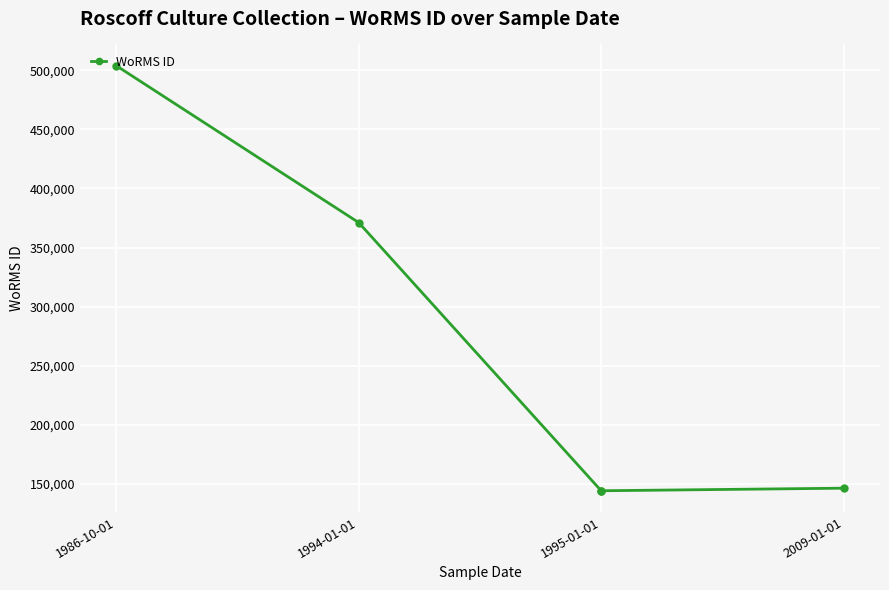

What is the difference between the maximum and minimum values?

359821